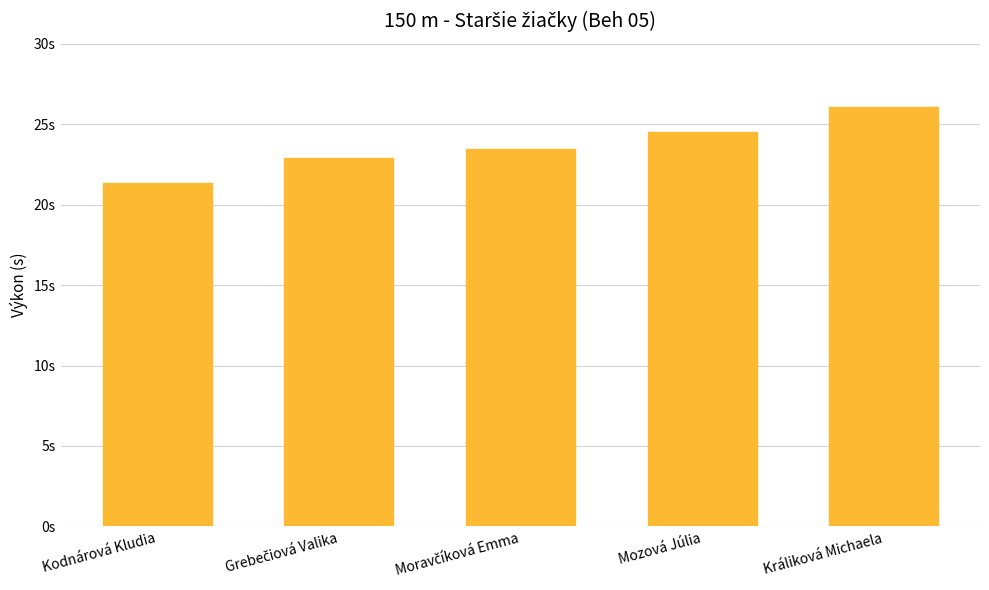

Reading left to right, what are all the values shown in this chart?

21.4	22.9	23.5	24.5	26.1